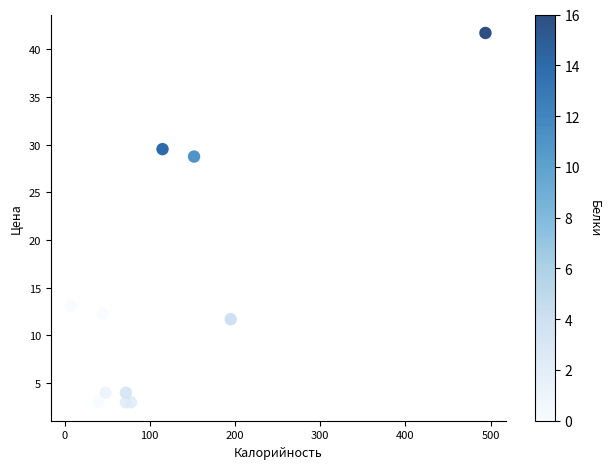

What Y value in the scatter plot is closest to 22?

28.7